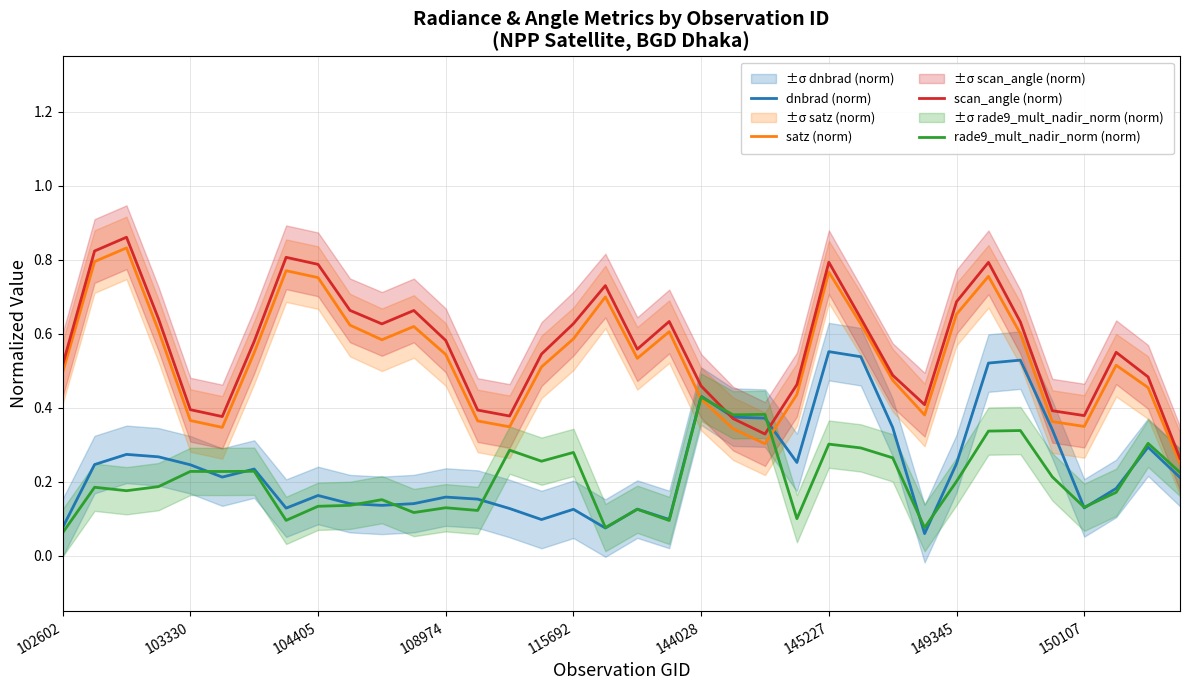

Read the satz (norm) value at 9.

0.6